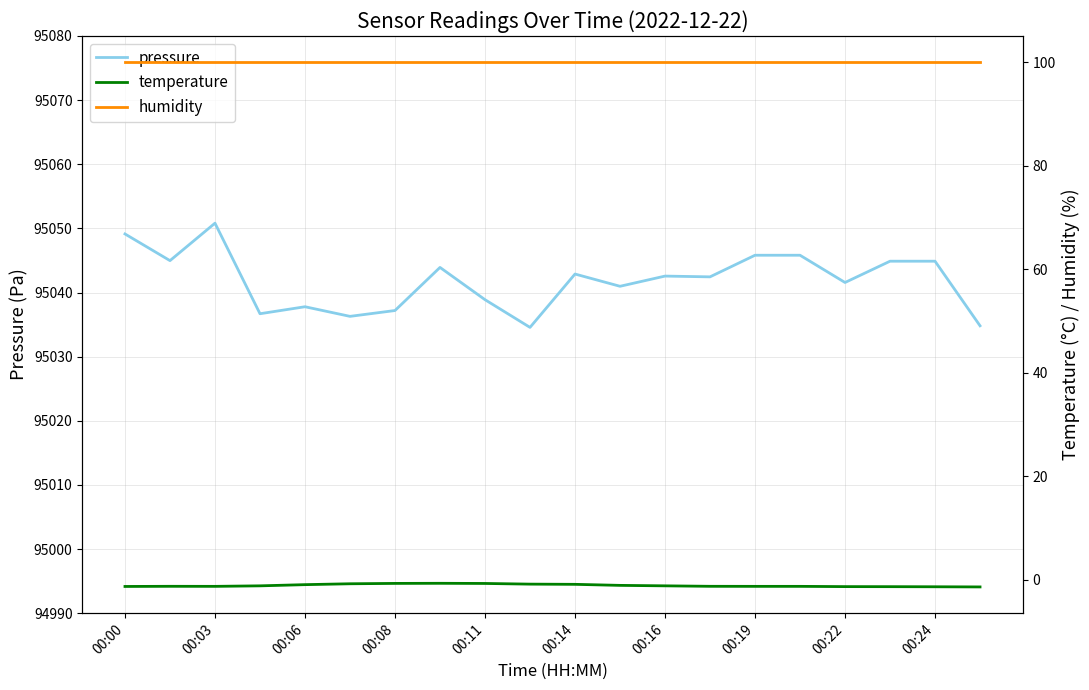

What are all the series names shown in the legend?

pressure, temperature, humidity